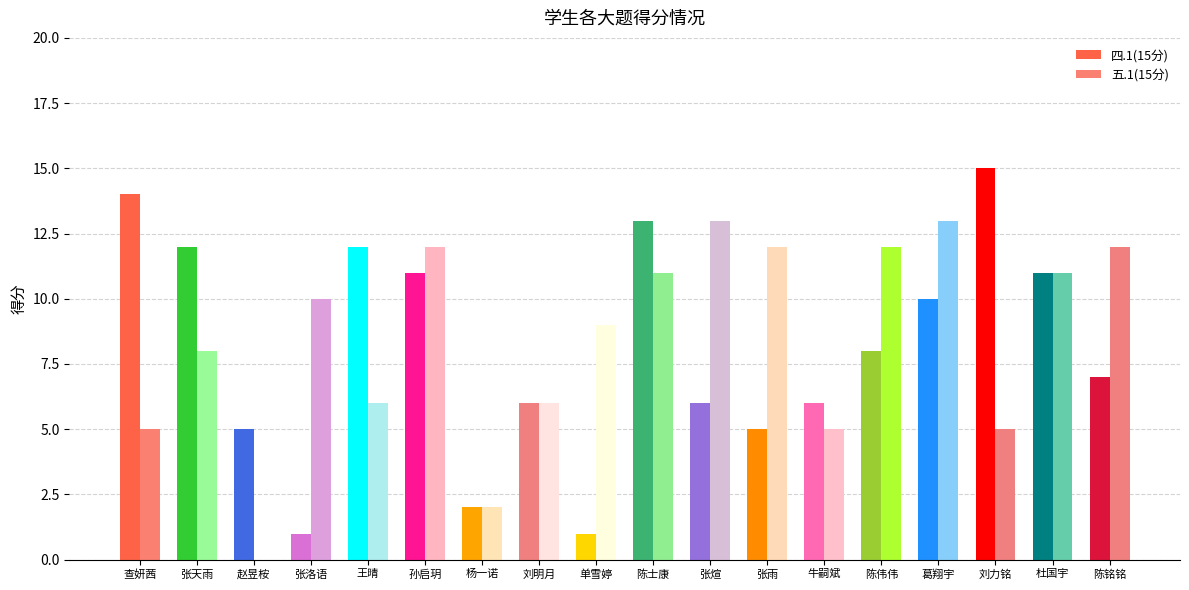

Reading left to right, transcribe all the data shown in this chart.

四.1(15分): 查妍茜=14	张天雨=12	赵昱桉=5	张洛语=1	王晴=12	孙启玥=11	杨一诺=2	刘明月=6	单雪婷=1	陈士康=13	张煊=6	张雨=5	牛嗣斌=6	陈伟伟=8	葛翔宇=10	刘力铭=15	杜国宇=11	陈铭铭=7
五.1(15分): 查妍茜=5	张天雨=8	赵昱桉=0	张洛语=10	王晴=6	孙启玥=12	杨一诺=2	刘明月=6	单雪婷=9	陈士康=11	张煊=13	张雨=12	牛嗣斌=5	陈伟伟=12	葛翔宇=13	刘力铭=5	杜国宇=11	陈铭铭=12